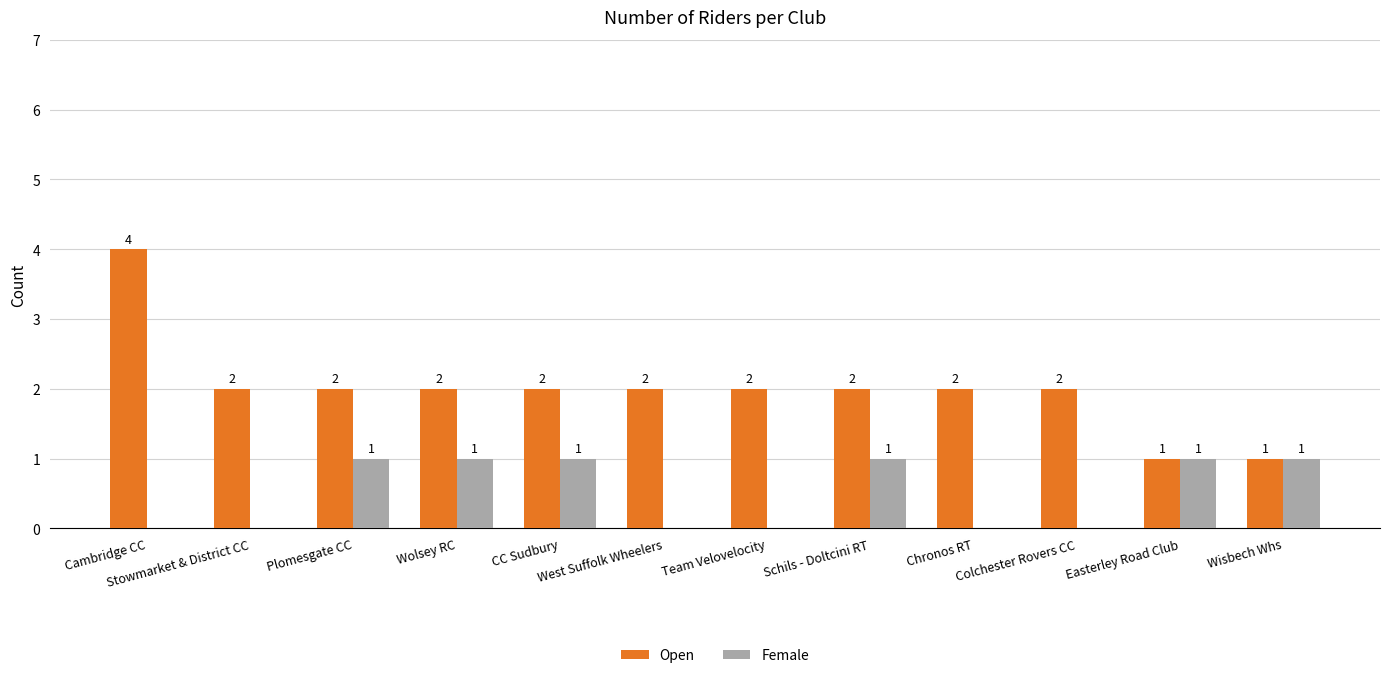

Is it true that Female equals -1 at Team Velovelocity?

False